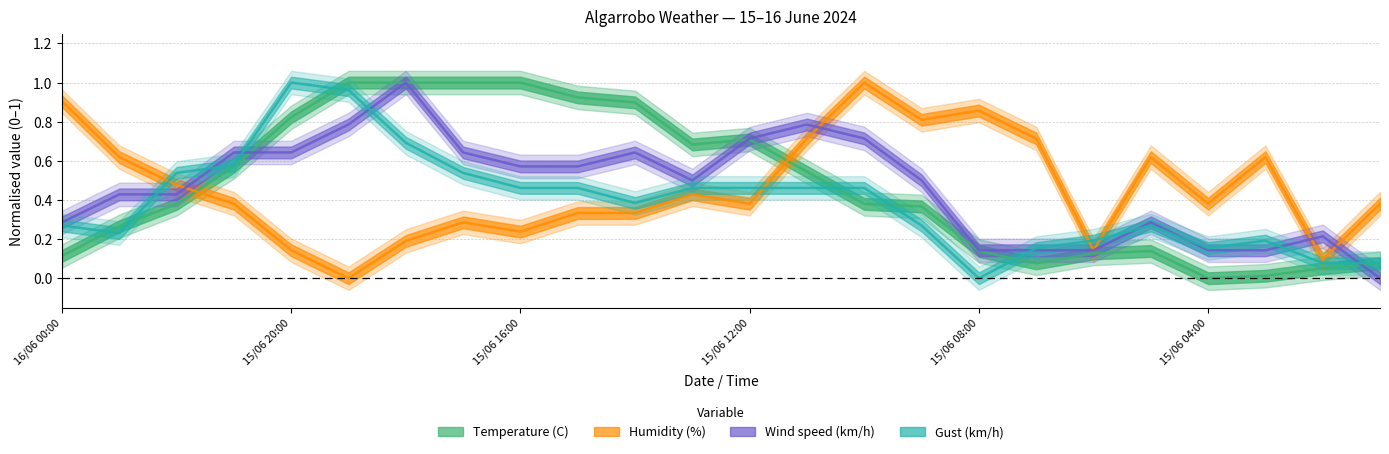

What is the difference between the maximum and minimum values in the Gust (km/h) series?

1.0